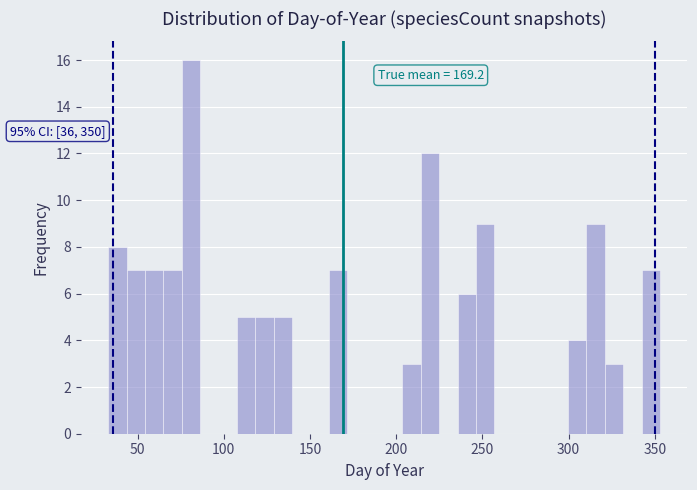

Around what value on the x-axis is the tallest bar? Give the approximate position of its centre, as read against the axis.

80